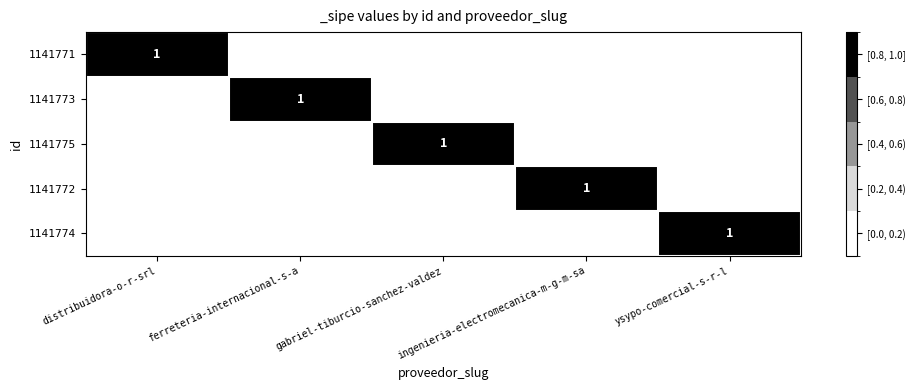

True or false: 1141771 has a value of 0 at gabriel-tiburcio-sanchez-valdez.

True